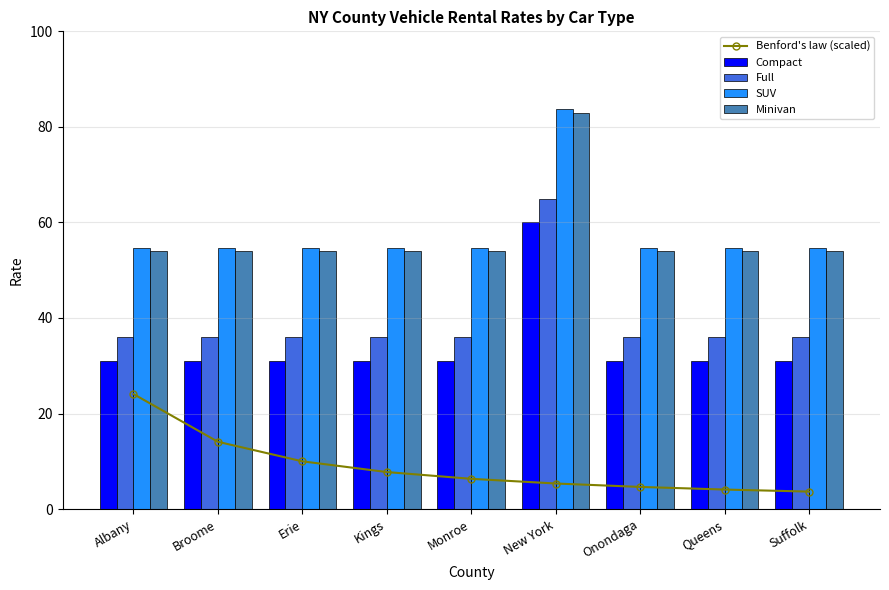

How many series are shown in this chart?

5